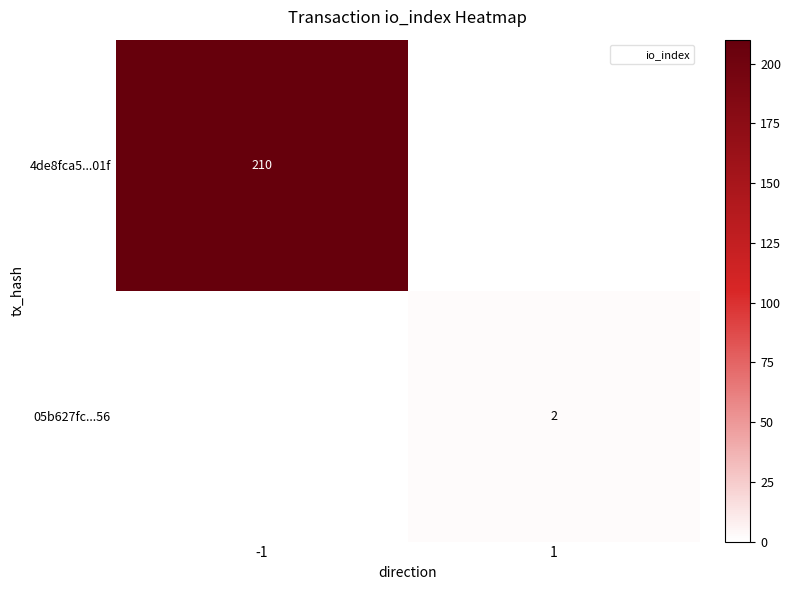

Is the value of 4de8fca5...01f at -1 greater than the value of 05b627fc...56 at 1?

Yes